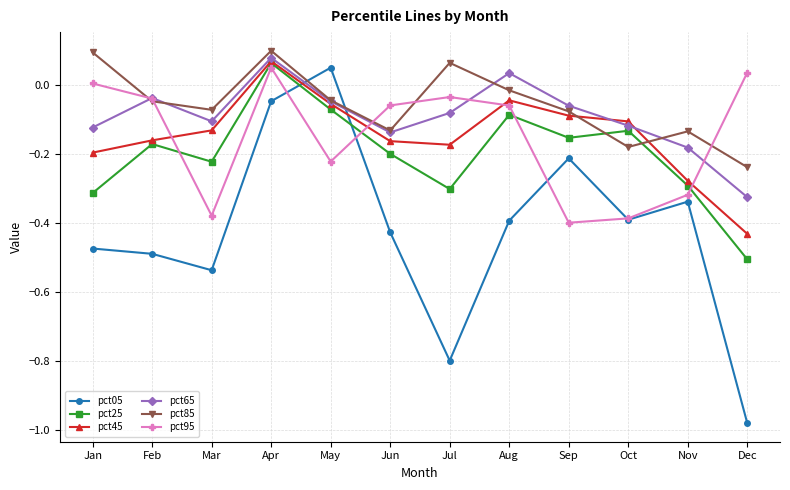

The value of pct05 at Nov is -0.3. True or false?

True